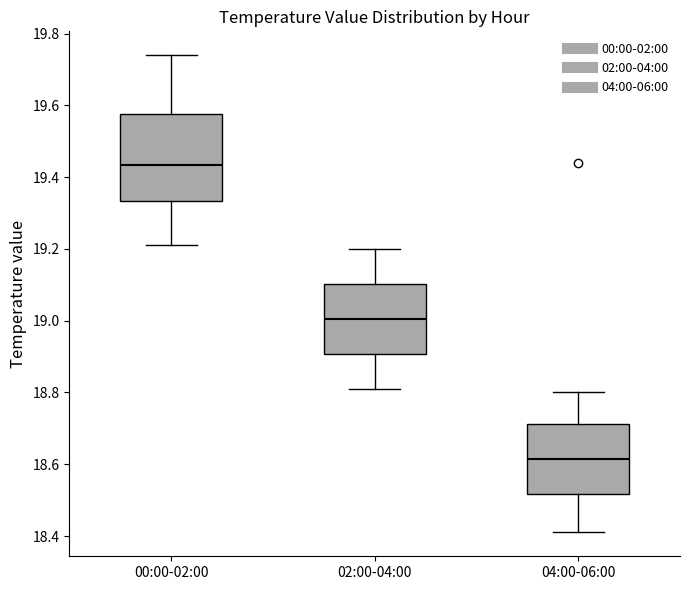

Reading left to right, transcribe this box plot: for each box, give where its median line is, the range the box spans, and where its two whiskers end, as read against the y-axis. The values are not printed on the chart, so give them approximately, as read against the axis.

00:00-02:00: median 19.44, box 19.34 to 19.58, whiskers 19.22 to 19.74
02:00-04:00: median 19.00, box 18.90 to 19.10, whiskers 18.82 to 19.20
04:00-06:00: median 18.62, box 18.52 to 18.72, whiskers 18.42 to 18.80